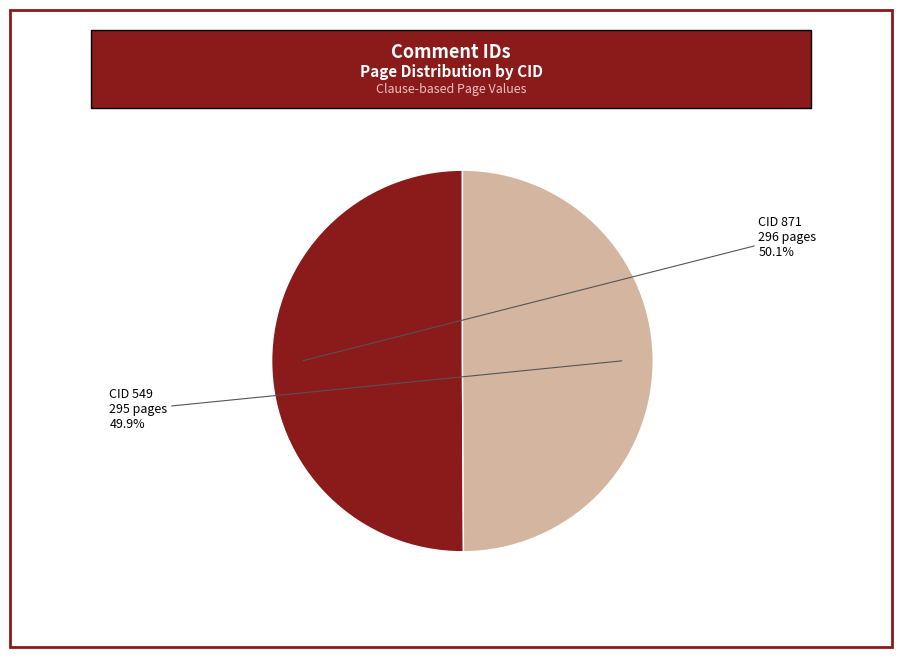

Is there a majority slice in this chart?

Yes